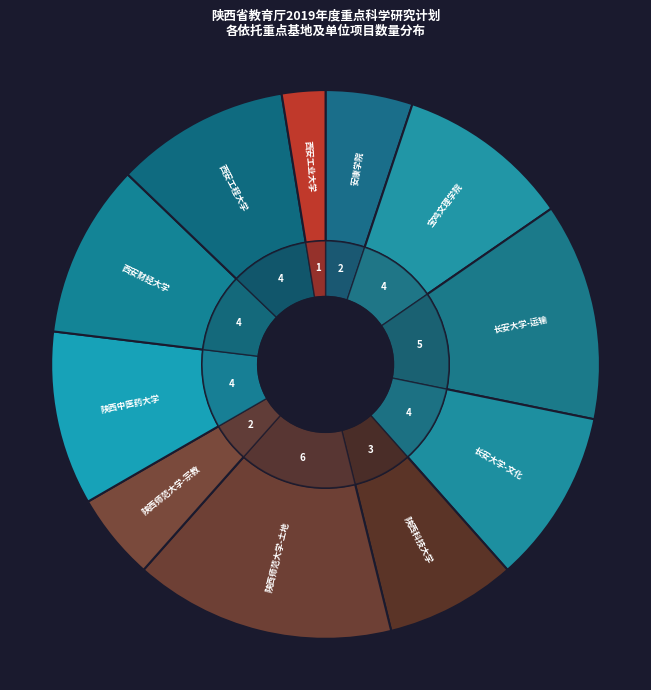

What percentage is the 西北国土资源研究中心（陕西师范大学） slice, to the nearest percent?

15%